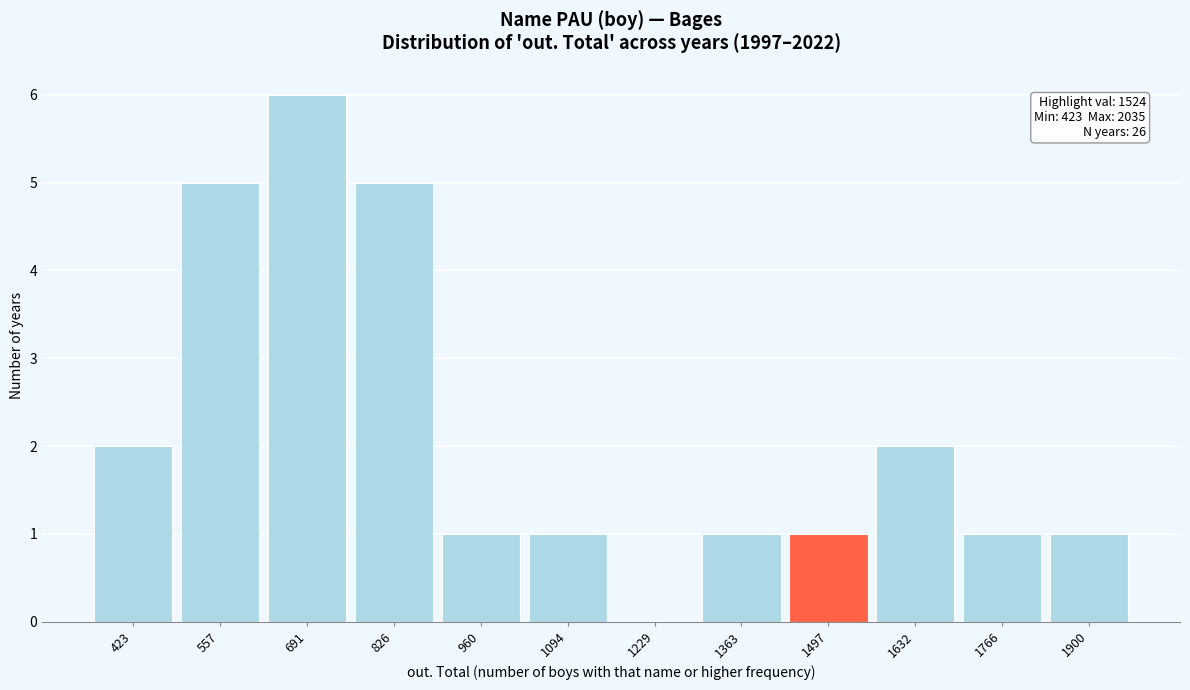

Reading left to right, what are all the values shown in this chart?

423=2	557=5	691=6	826=5	960=1	1094=1	1229=0	1363=1	1497=1	1632=2	1766=1	1900=1